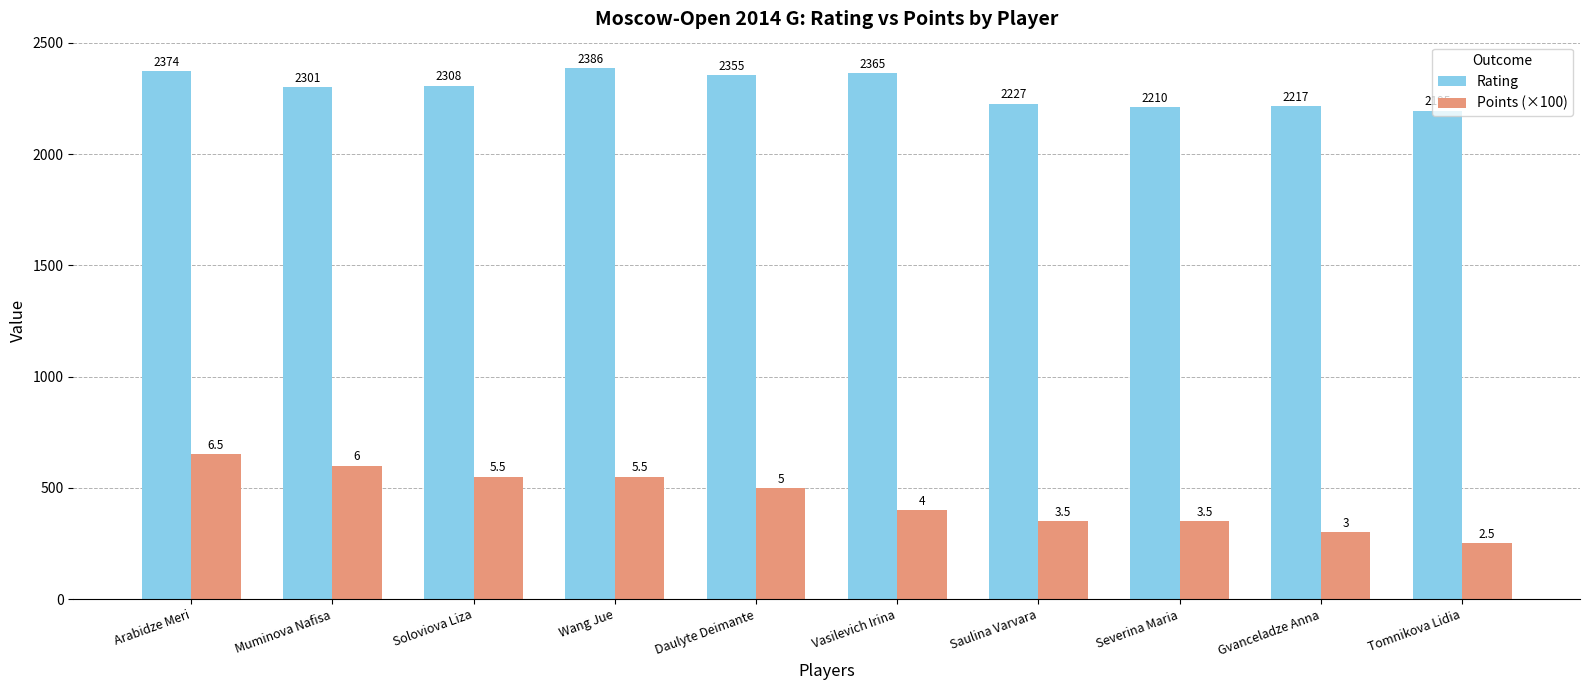

List the series in order of their peak value, highest first.

Rating, Points (×100)